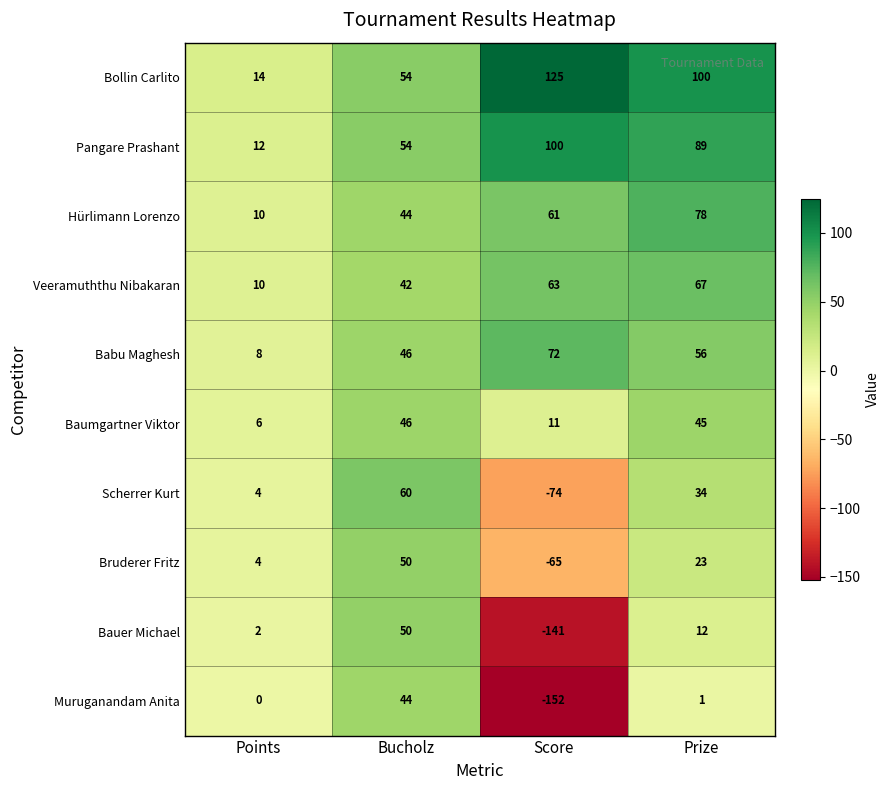

What is the difference between the highest and lowest values at Score?

277